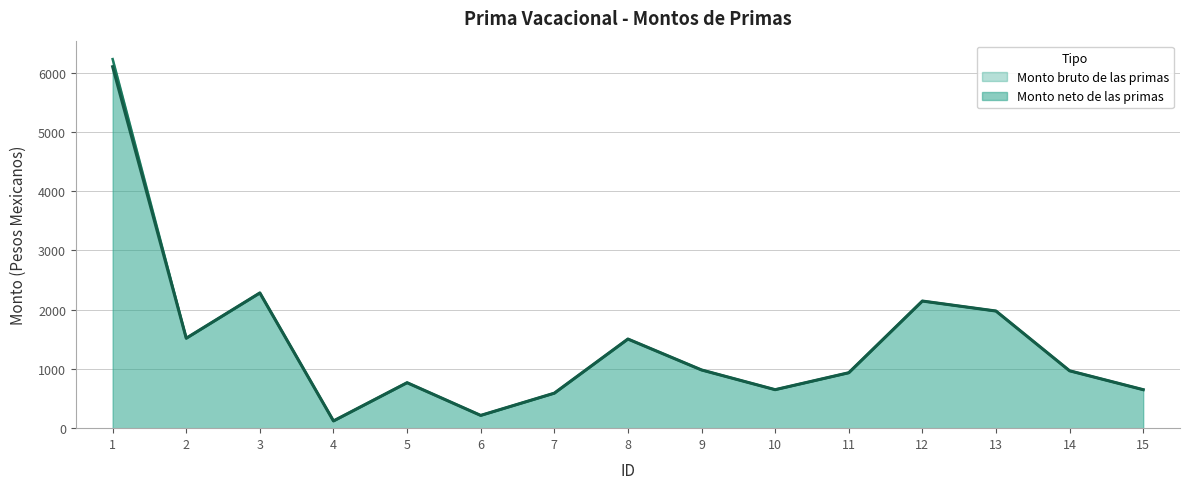

Reading right to left, list all the values displayed in this chart.

Monto bruto de las primas: 15=649.9	14=968.8	13=1977.8	12=2146.5	11=935.9	10=649.9	9=982.9	8=1505.0	7=590.8	6=215.4	5=767.9	4=121.9	3=2283.4	2=1518.6	1=6231.5
Monto neto de las primas: 15=649.9	14=968.8	13=1977.8	12=2146.5	11=935.9	10=649.9	9=982.9	8=1505.0	7=590.8	6=215.4	5=767.9	4=121.9	3=2283.4	2=1518.6	1=6103.7